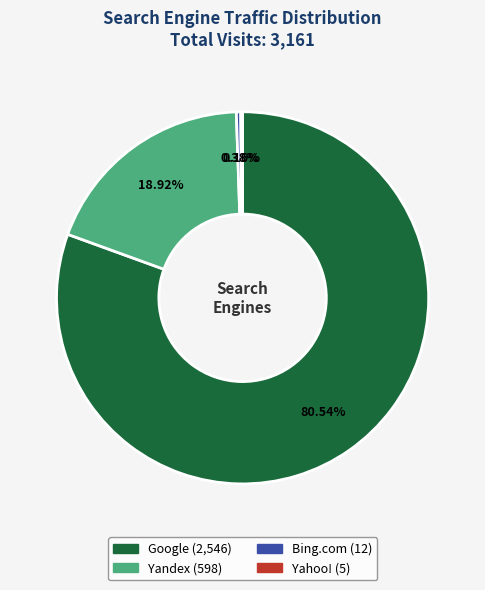

To the nearest percent, what is the difference between the largest and smallest slice percentages?

80%